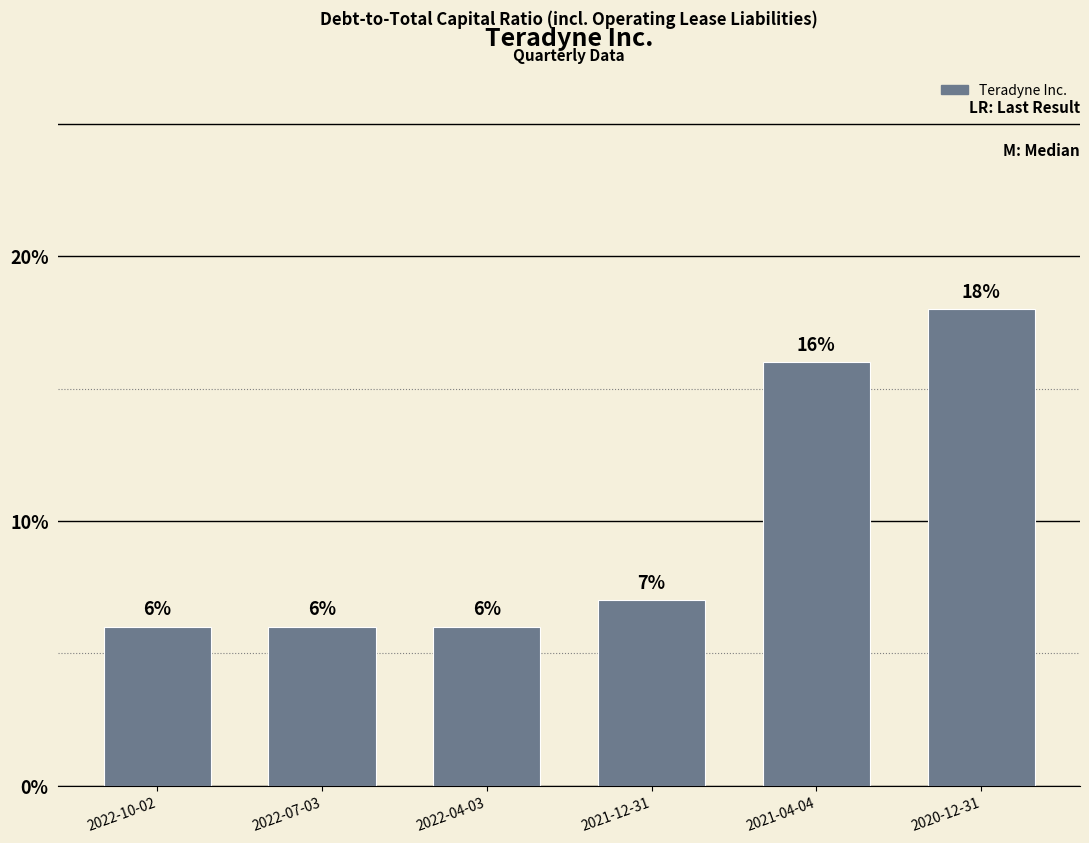

What is the greatest value displayed?

0.2